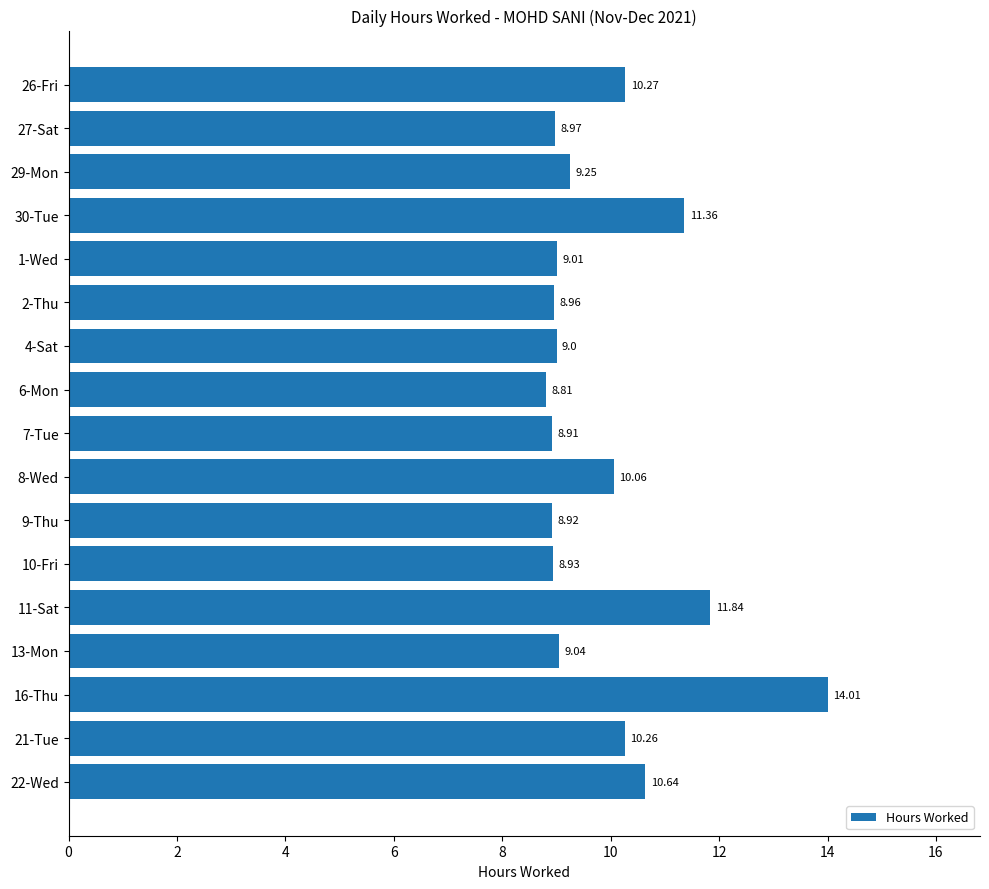

What is the difference between the maximum and minimum values?

5.2